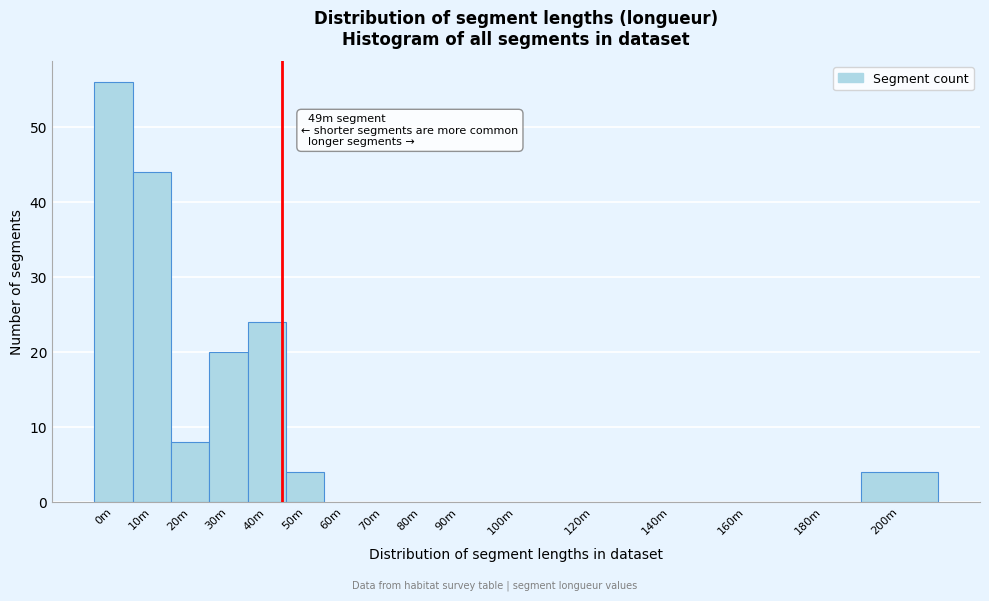

Reading right to left, extract all data points from this chart.

200m=4	180m=0	160m=0	140m=0	120m=0	100m=0	90m=0	80m=0	70m=0	60m=0	50m=4	40m=24	30m=20	20m=8	10m=44	0m=56